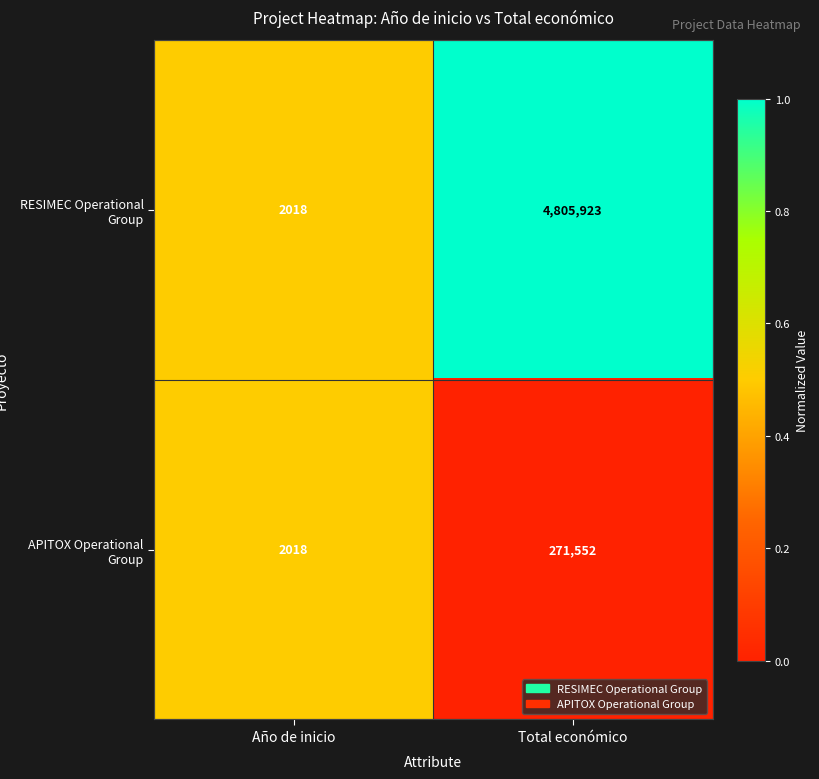

The RESIMEC Operational Group series shows 1325 at Año de inicio. True or false?

False